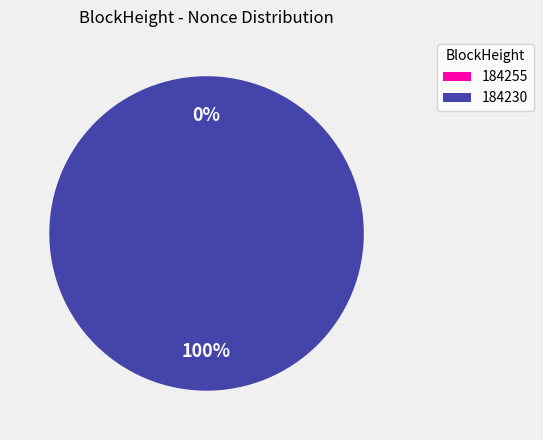

The 184255 slice represents 15% of the pie. True or false?

False